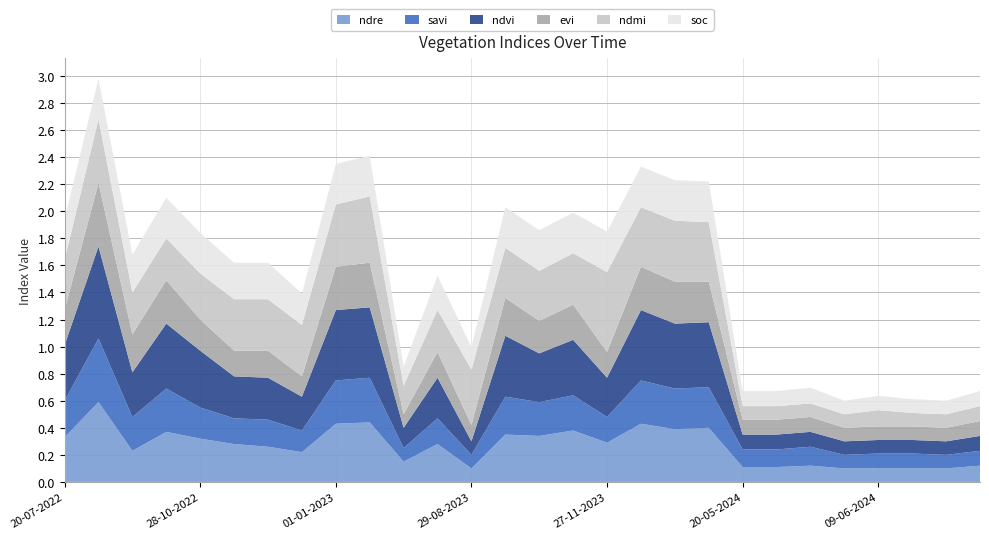

Reading right to left, list all the values displayed in this chart.

ndre: 24-06-2024=0.1	19-06-2024=0.1	14-06-2024=0.1	09-06-2024=0.1	04-06-2024=0.1	30-05-2024=0.1	25-05-2024=0.1	20-05-2024=0.1	11-01-2024=0.4	01-01-2024=0.4	12-12-2023=0.4	27-11-2023=0.3	12-11-2023=0.4	28-10-2023=0.3	13-10-2023=0.3	29-08-2023=0.1	10-07-2023=0.3	20-06-2023=0.1	11-01-2023=0.4	01-01-2023=0.4	12-12-2022=0.2	27-11-2022=0.3	12-11-2022=0.3	28-10-2022=0.3	08-10-2022=0.4	23-09-2022=0.2	03-09-2022=0.6	20-07-2022=0.3
savi: 24-06-2024=0.1	19-06-2024=0.1	14-06-2024=0.1	09-06-2024=0.1	04-06-2024=0.1	30-05-2024=0.1	25-05-2024=0.1	20-05-2024=0.1	11-01-2024=0.3	01-01-2024=0.3	12-12-2023=0.3	27-11-2023=0.2	12-11-2023=0.3	28-10-2023=0.2	13-10-2023=0.3	29-08-2023=0.1	10-07-2023=0.2	20-06-2023=0.1	11-01-2023=0.3	01-01-2023=0.3	12-12-2022=0.2	27-11-2022=0.2	12-11-2022=0.2	28-10-2022=0.2	08-10-2022=0.3	23-09-2022=0.2	03-09-2022=0.5	20-07-2022=0.3
ndvi: 24-06-2024=0.1	19-06-2024=0.1	14-06-2024=0.1	09-06-2024=0.1	04-06-2024=0.1	30-05-2024=0.1	25-05-2024=0.1	20-05-2024=0.1	11-01-2024=0.5	01-01-2024=0.5	12-12-2023=0.5	27-11-2023=0.3	12-11-2023=0.4	28-10-2023=0.4	13-10-2023=0.5	29-08-2023=0.1	10-07-2023=0.3	20-06-2023=0.1	11-01-2023=0.5	01-01-2023=0.5	12-12-2022=0.2	27-11-2022=0.3	12-11-2022=0.3	28-10-2022=0.4	08-10-2022=0.5	23-09-2022=0.3	03-09-2022=0.7	20-07-2022=0.4
evi: 24-06-2024=0.1	19-06-2024=0.1	14-06-2024=0.1	09-06-2024=0.1	04-06-2024=0.1	30-05-2024=0.1	25-05-2024=0.1	20-05-2024=0.1	11-01-2024=0.3	01-01-2024=0.3	12-12-2023=0.3	27-11-2023=0.2	12-11-2023=0.3	28-10-2023=0.2	13-10-2023=0.3	29-08-2023=0.1	10-07-2023=0.2	20-06-2023=0.1	11-01-2023=0.3	01-01-2023=0.3	12-12-2022=0.1	27-11-2022=0.2	12-11-2022=0.2	28-10-2022=0.2	08-10-2022=0.3	23-09-2022=0.3	03-09-2022=0.5	20-07-2022=0.3
ndmi: 24-06-2024=0.1	19-06-2024=0.1	14-06-2024=0.1	09-06-2024=0.1	04-06-2024=0.1	30-05-2024=0.1	25-05-2024=0.1	20-05-2024=0.1	11-01-2024=0.4	01-01-2024=0.5	12-12-2023=0.4	27-11-2023=0.6	12-11-2023=0.4	28-10-2023=0.4	13-10-2023=0.4	29-08-2023=0.4	10-07-2023=0.3	20-06-2023=0.2	11-01-2023=0.5	01-01-2023=0.5	12-12-2022=0.4	27-11-2022=0.4	12-11-2022=0.4	28-10-2022=0.3	08-10-2022=0.3	23-09-2022=0.3	03-09-2022=0.5	20-07-2022=0.4
soc: 24-06-2024=0.1	19-06-2024=0.1	14-06-2024=0.1	09-06-2024=0.1	04-06-2024=0.1	30-05-2024=0.1	25-05-2024=0.1	20-05-2024=0.1	11-01-2024=0.3	01-01-2024=0.3	12-12-2023=0.3	27-11-2023=0.3	12-11-2023=0.3	28-10-2023=0.3	13-10-2023=0.3	29-08-2023=0.2	10-07-2023=0.3	20-06-2023=0.1	11-01-2023=0.3	01-01-2023=0.3	12-12-2022=0.2	27-11-2022=0.3	12-11-2022=0.3	28-10-2022=0.3	08-10-2022=0.3	23-09-2022=0.3	03-09-2022=0.3	20-07-2022=0.3